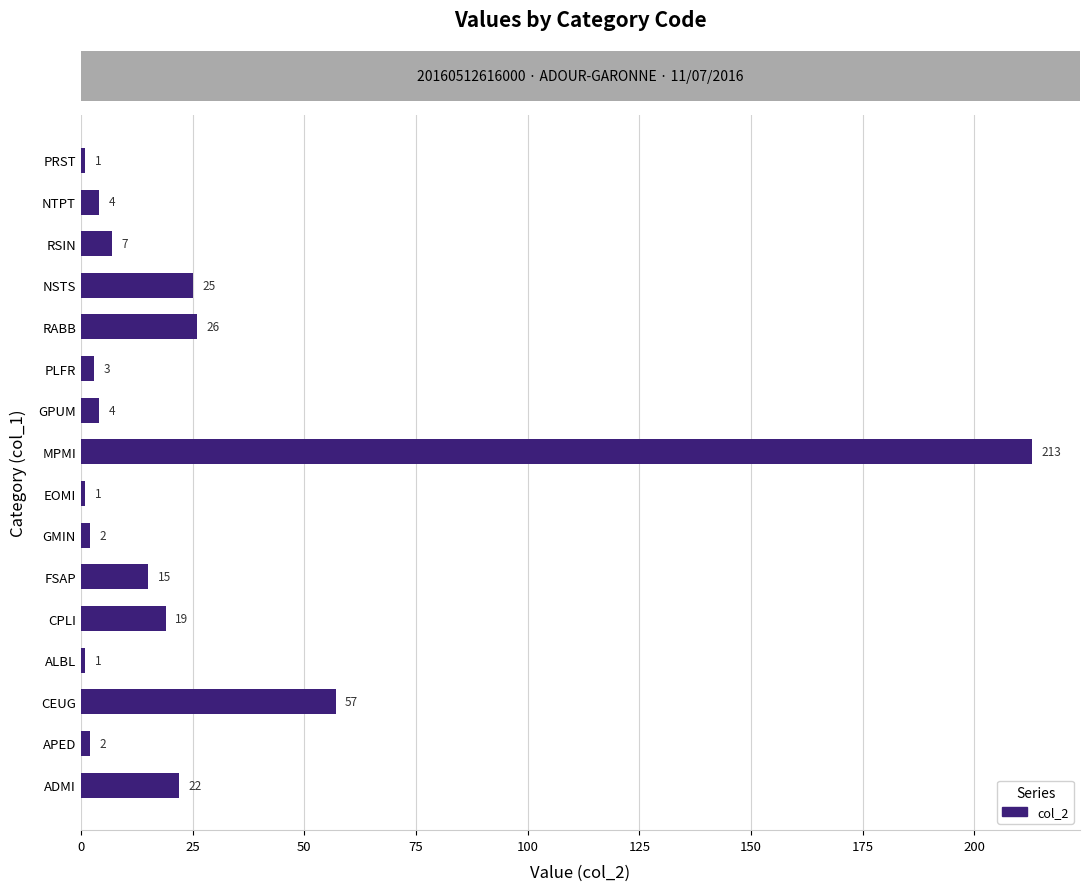

What is the maximum value shown in the chart?

213